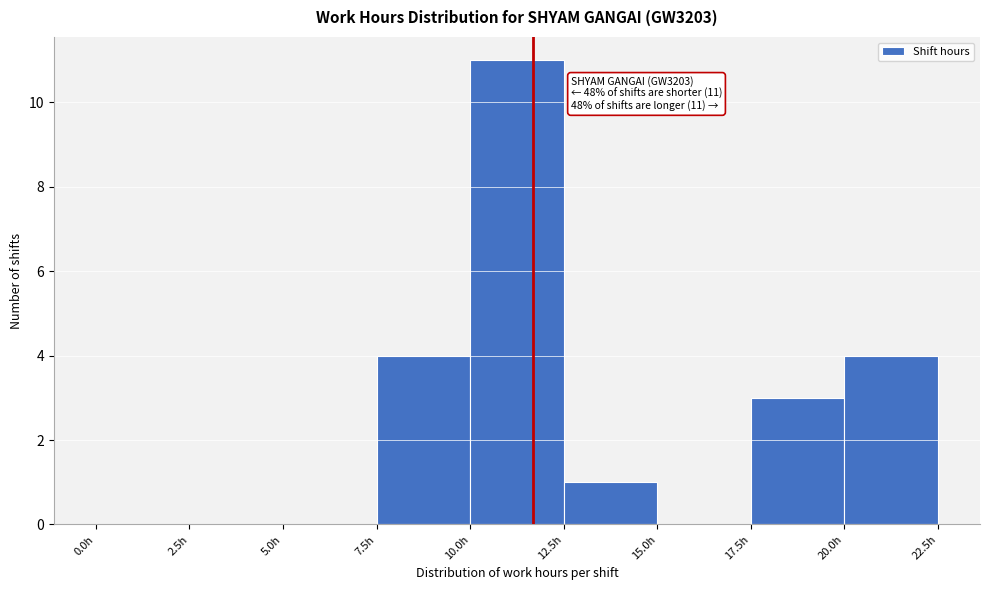

Which range on the x-axis has the tallest bar?

10.0 to 12.5